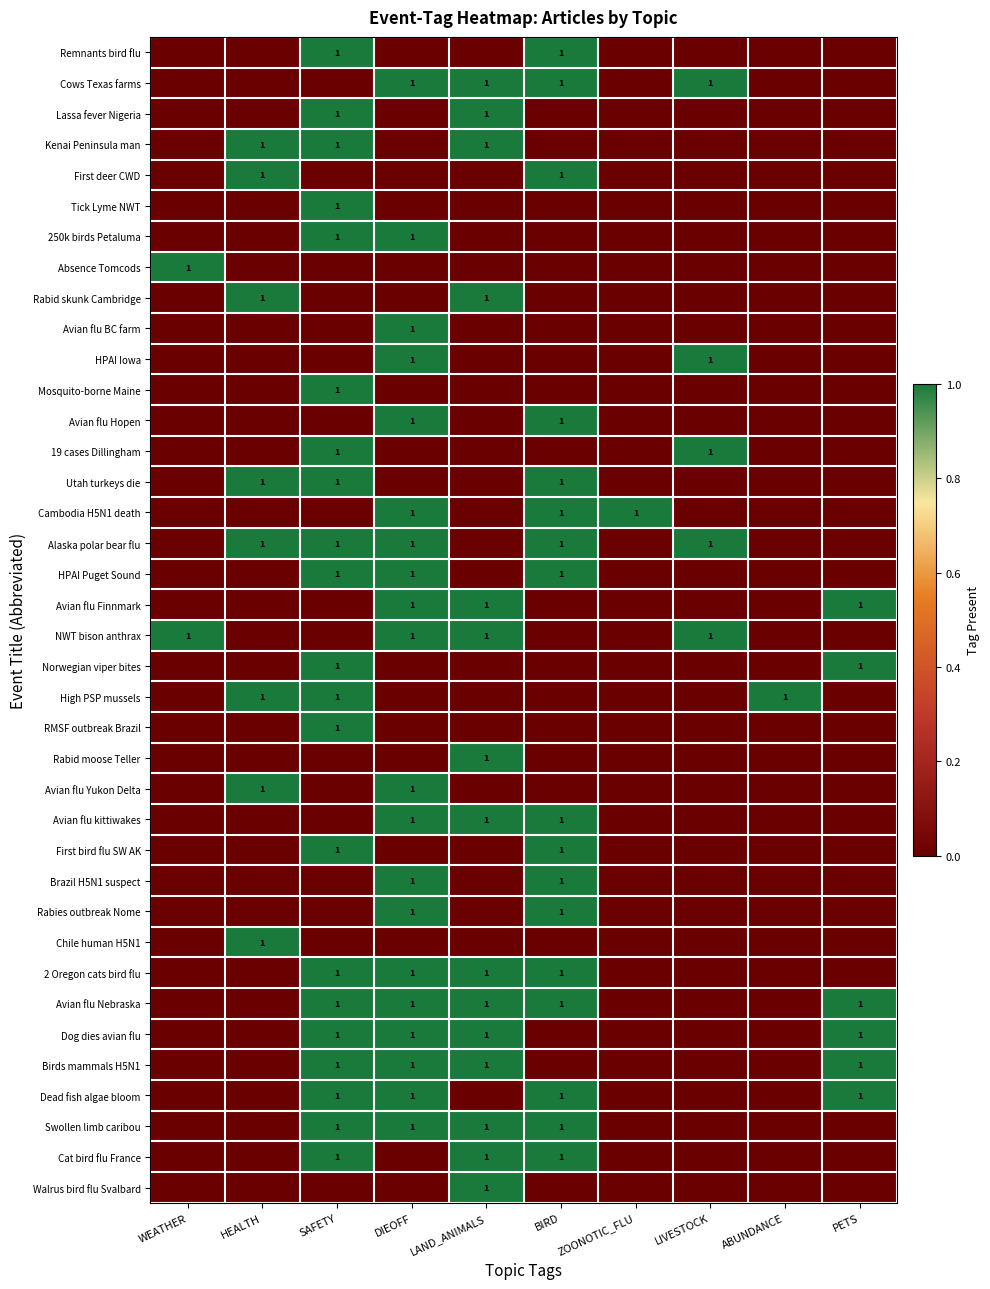

True or false: Cambodia H5N1 death has a value of 1 at BIRD.

True